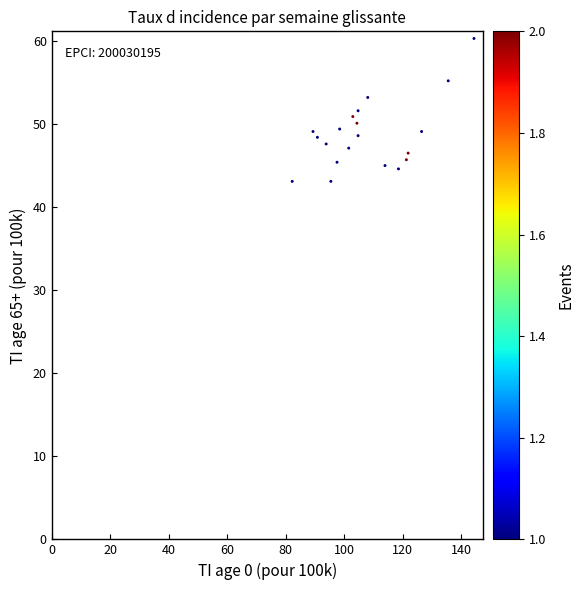

What is the range of Y values (max minus min)?

17.2